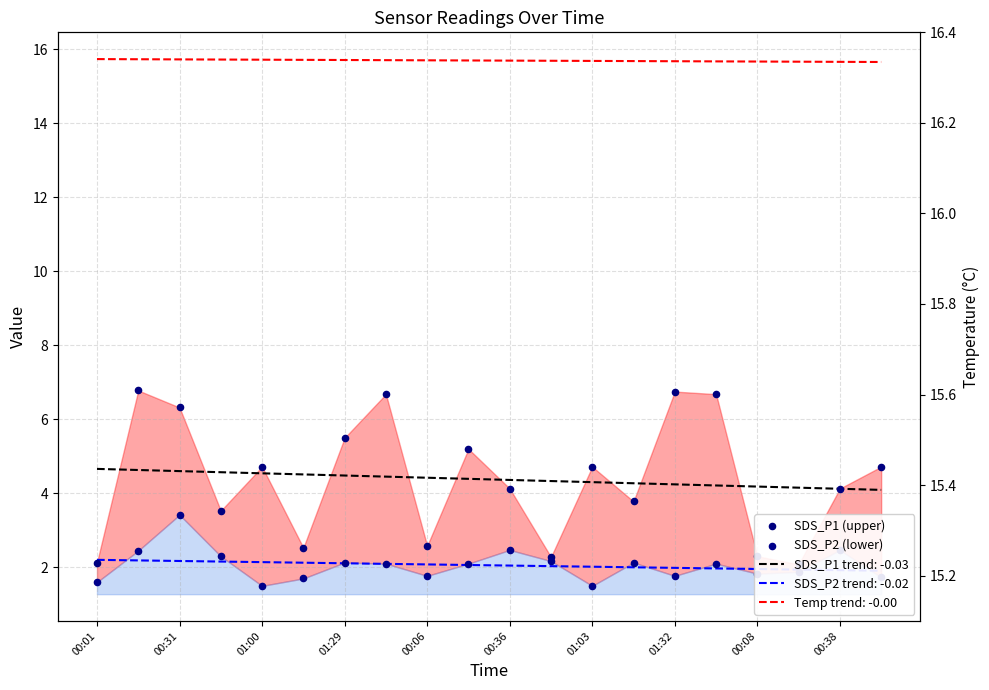

Which series contains the lowest Y value?

SDS_P2 (lower)